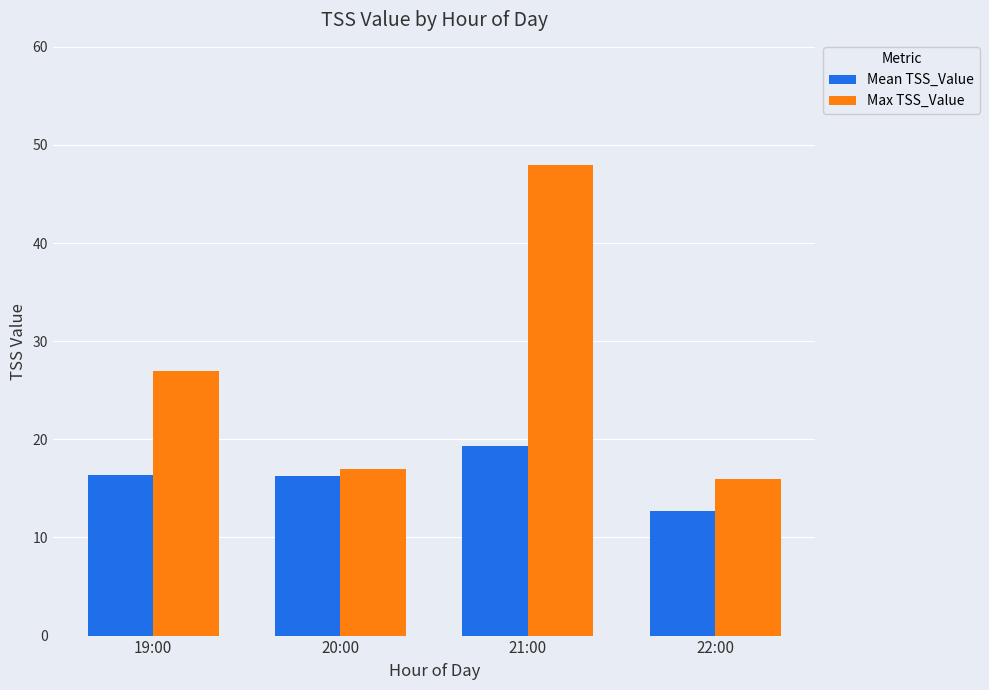

List the series in order of their overall mean, lowest first.

Mean TSS_Value, Max TSS_Value